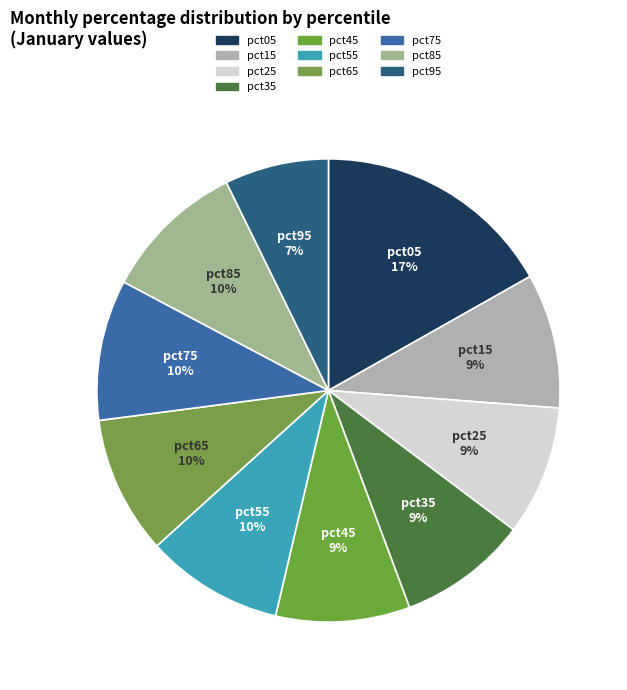

Does pct95 account for over 50% of the chart?

No